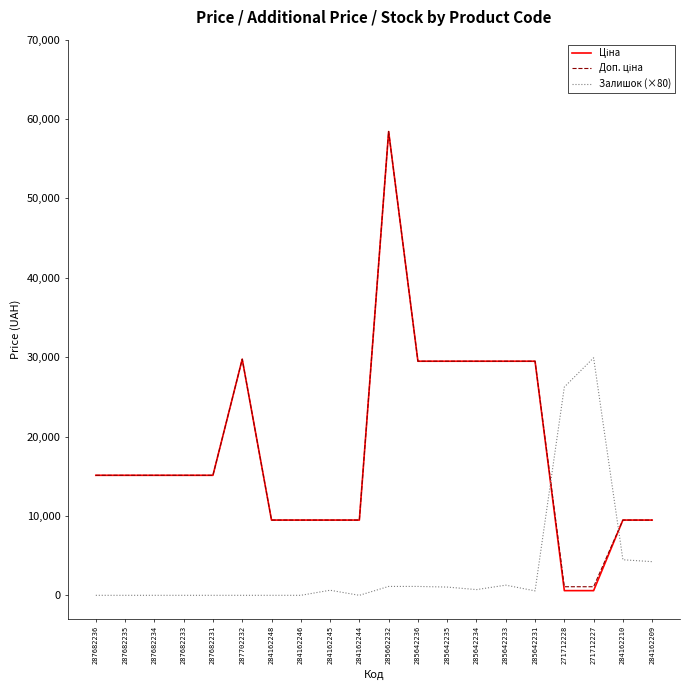

Does the chart display data point markers on the line(s)?

No